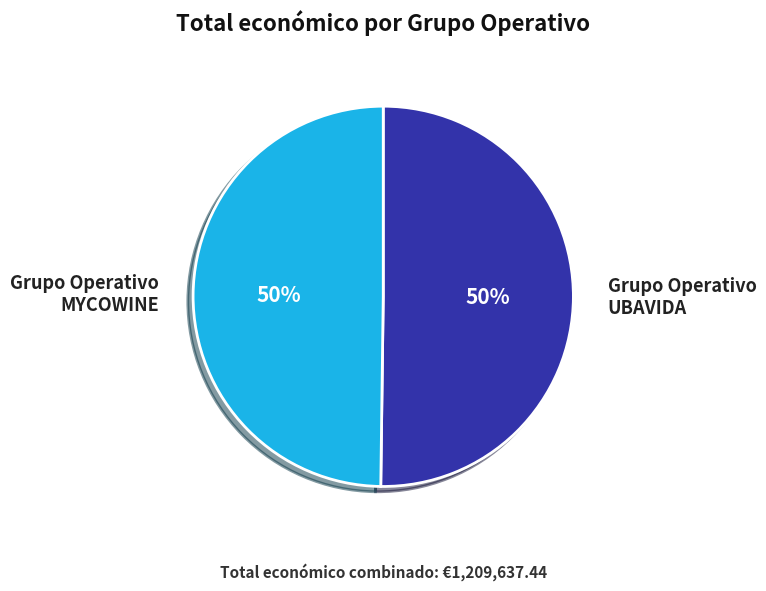

To the nearest percent, what is the average slice percentage?

50%